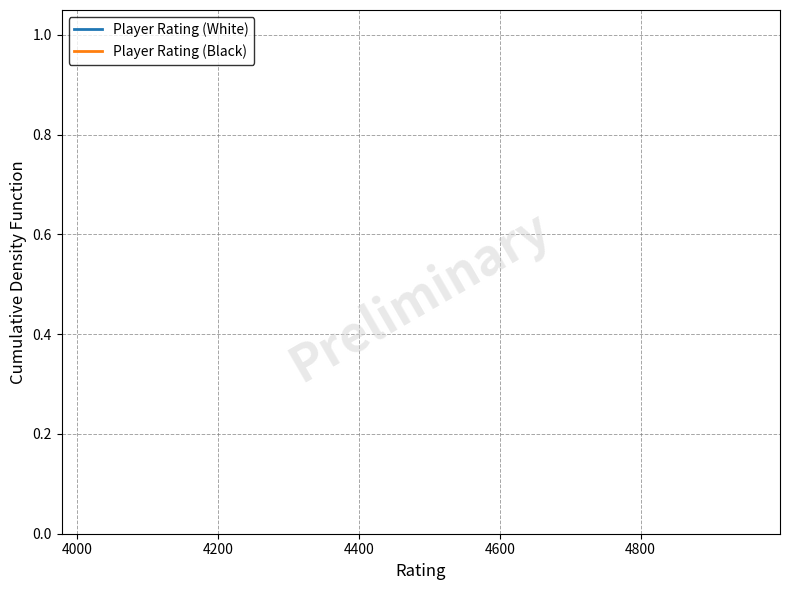

True or false: Player Rating (White) has a value of 0.0 at 4000.

False